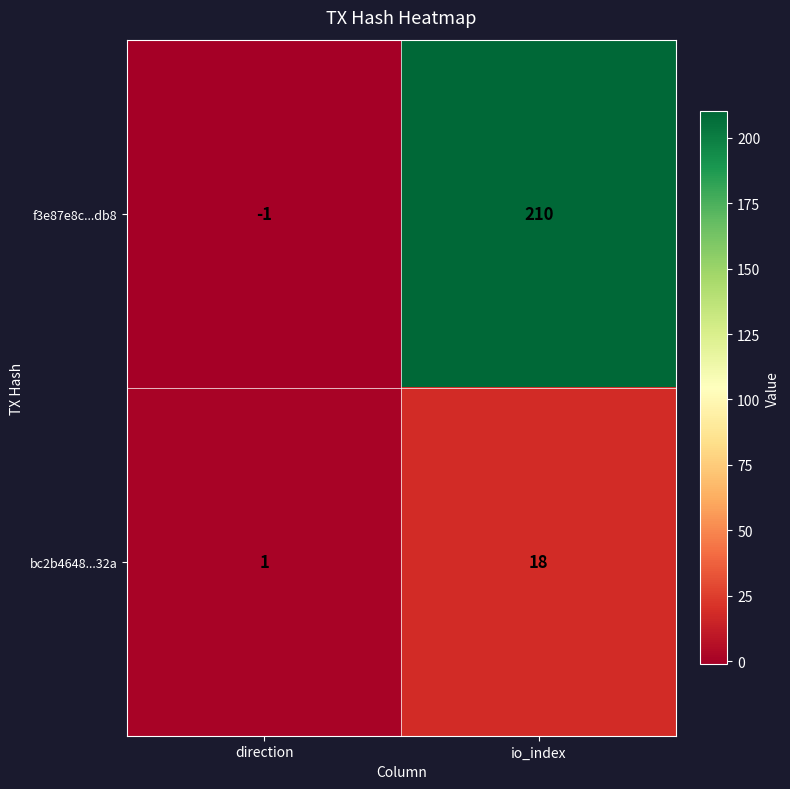

At which label is bc2b4648...32a closest to 9?

direction